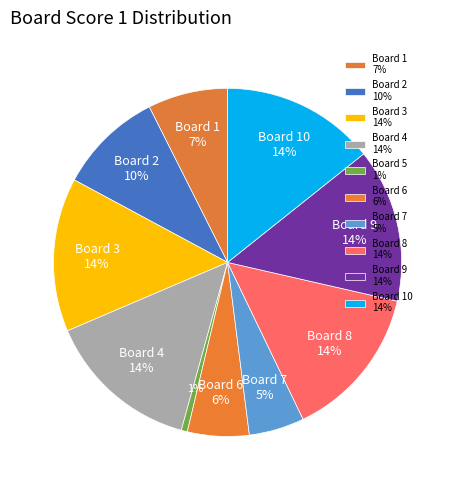

Count the number of slices in the pie.

10